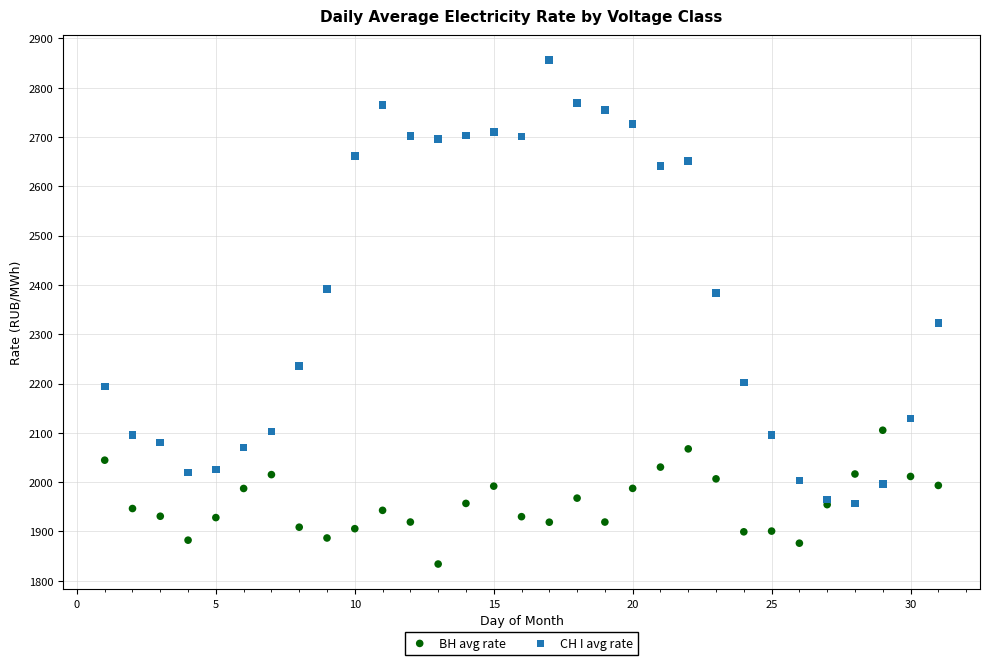

What is the X range (max minus min) for the scatter plot?

30.0